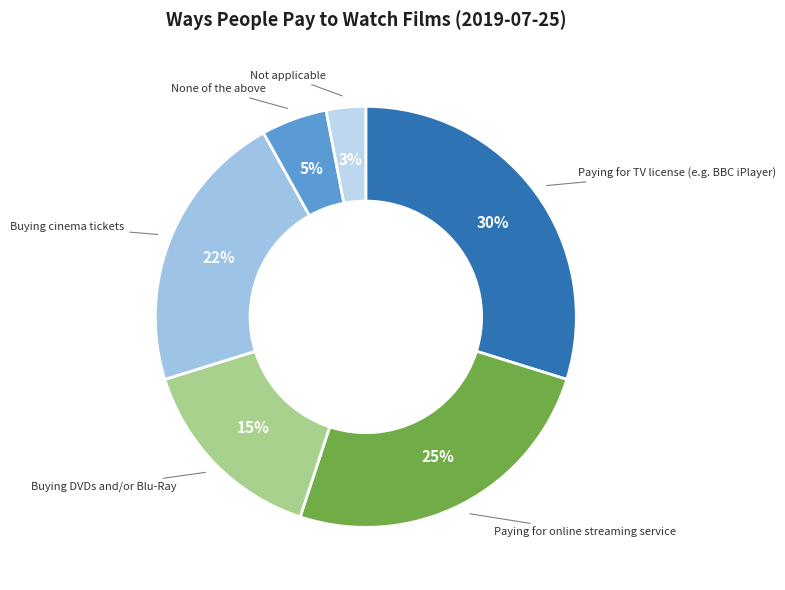

Which slice is the smallest?

Not applicable